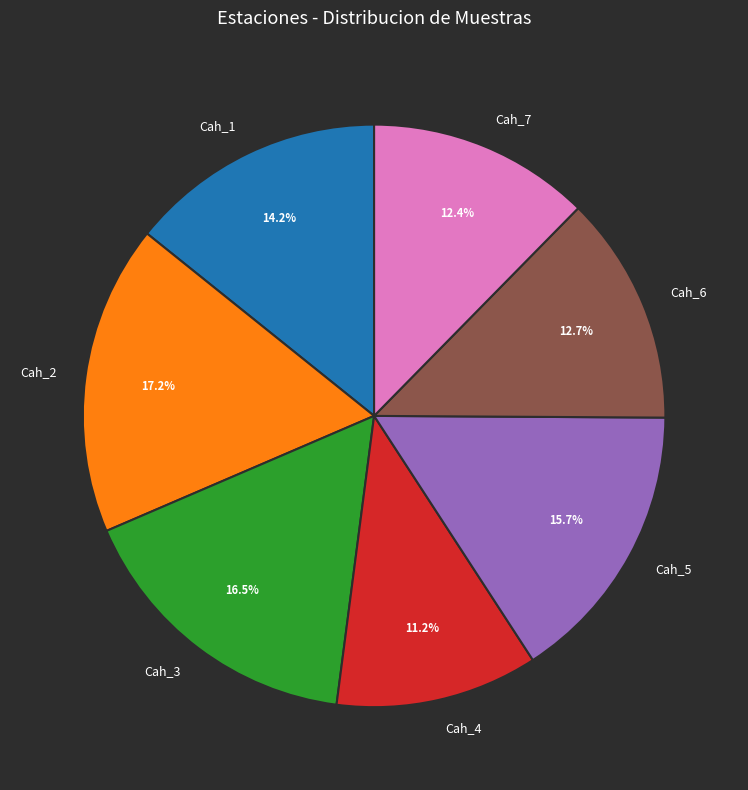

Is there a majority slice in this chart?

No